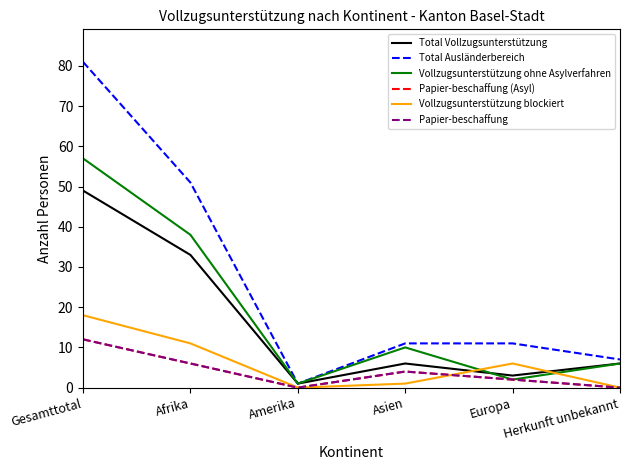

In Vollzugsunterstützung ohne Asylverfahren, how many points are lower than both neighbors (excluding endpoints)?

2